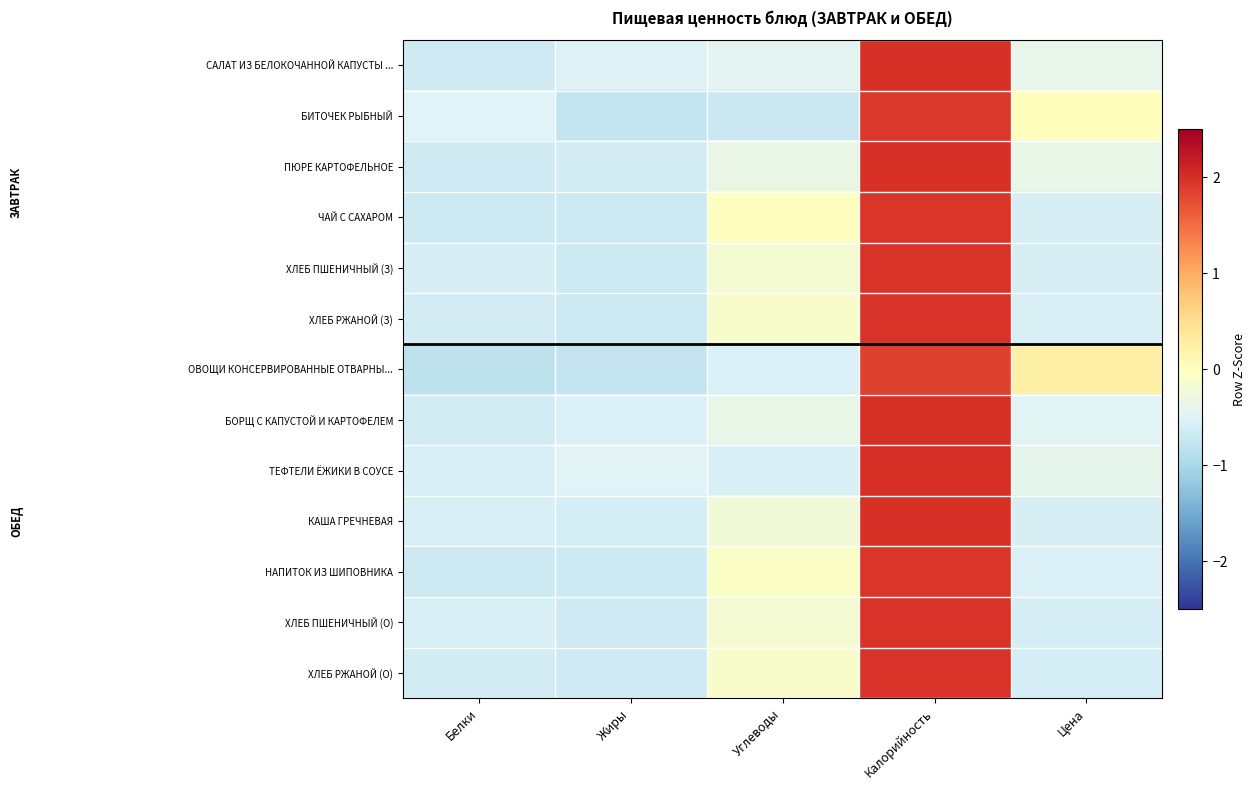

What is the total value across all series at Калорийность?

25.5